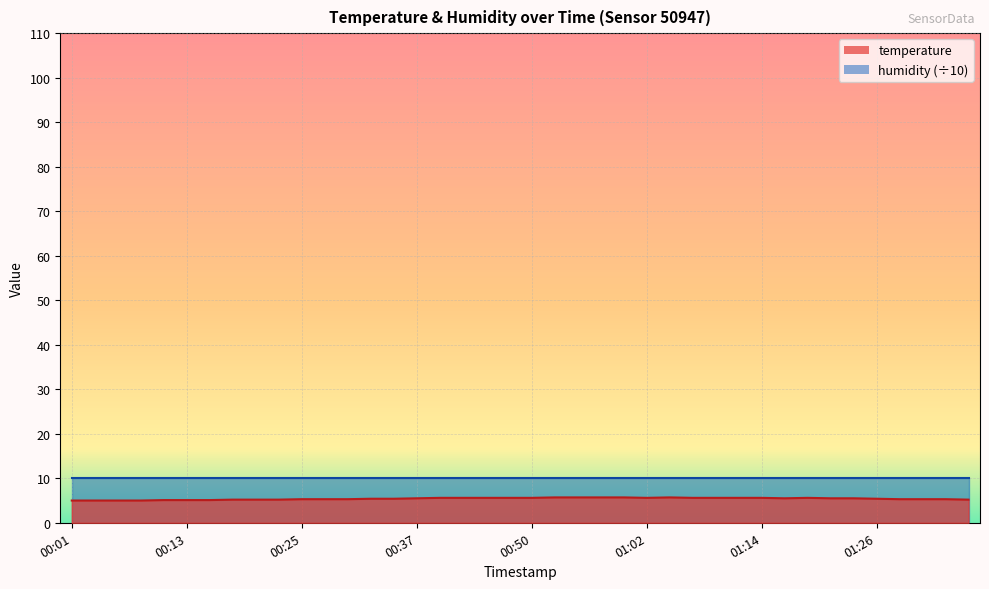

What is the average value?

5.4